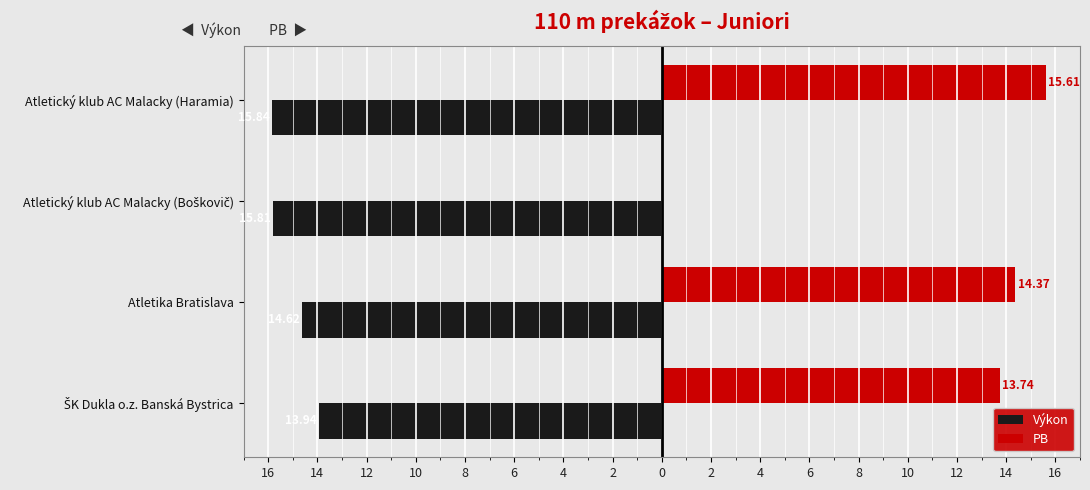

What are all the series names shown in the legend?

Výkon, PB